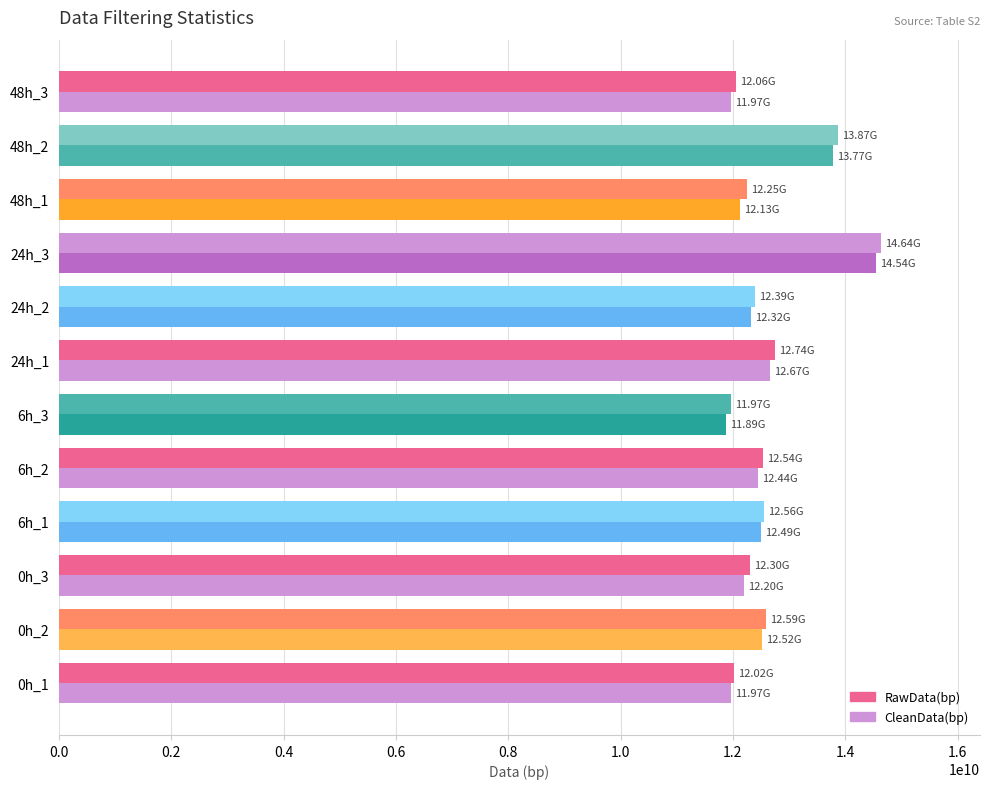

What is the minimum value shown in the chart?

11885606145